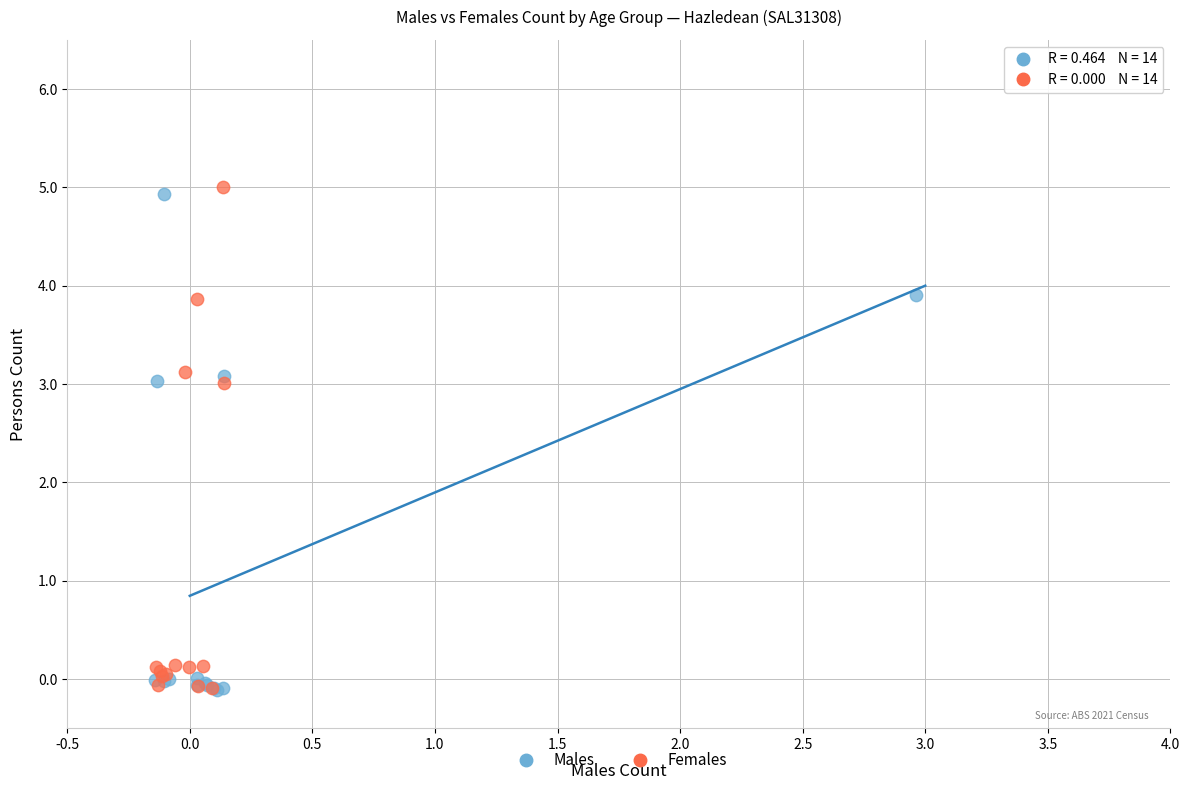

What are all the series names shown in the legend?

Males, Females